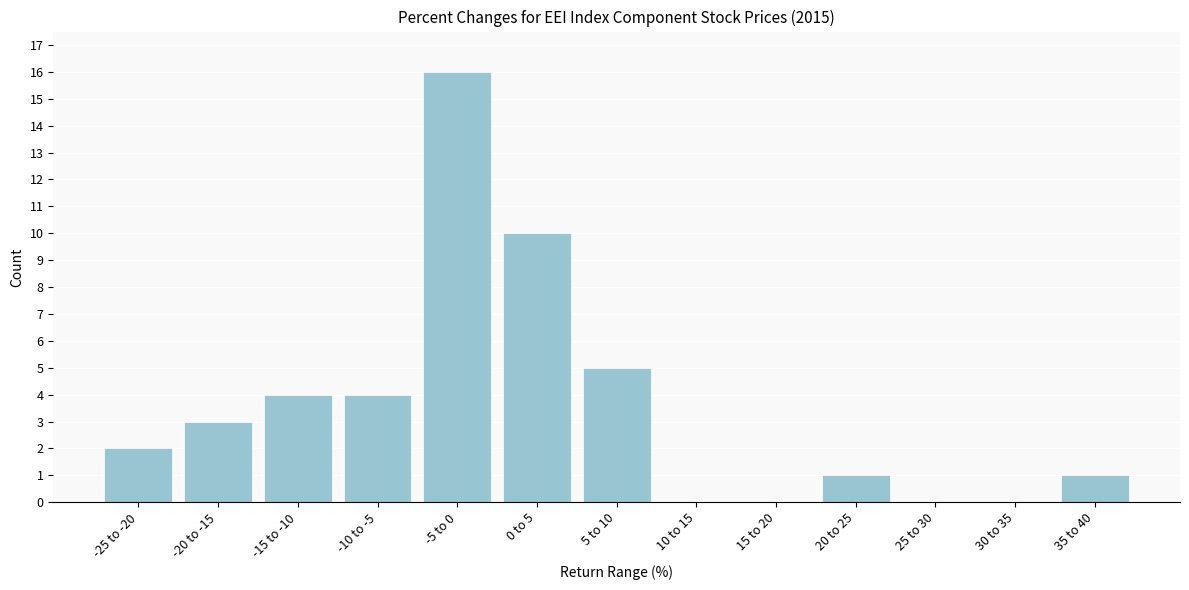

Reading left to right, transcribe all the data shown in this chart.

-25 to -20=2	-20 to -15=3	-15 to -10=4	-10 to -5=4	-5 to 0=16	0 to 5=10	5 to 10=5	10 to 15=0	15 to 20=0	20 to 25=1	25 to 30=0	30 to 35=0	35 to 40=1